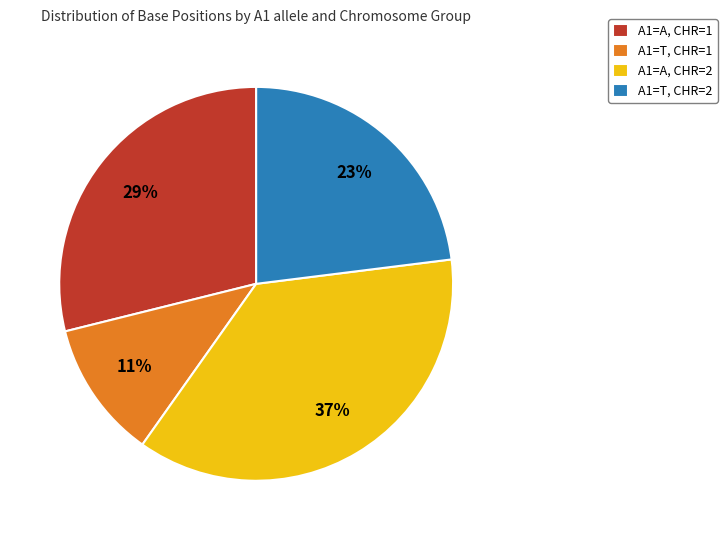

Approximately how many times larger is the value at A1=A, CHR=1 compared to A1=T, CHR=2?

1.3